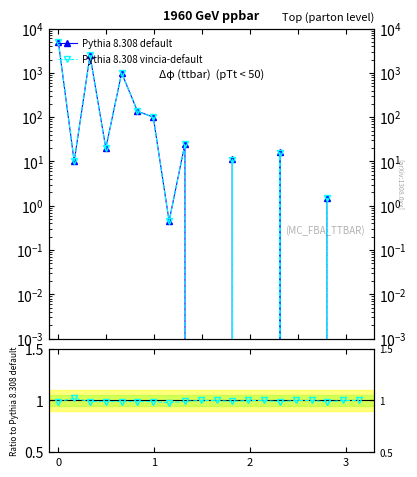

What is the difference between the Pythia 8.308 default values at 1 and 2?

2490.0